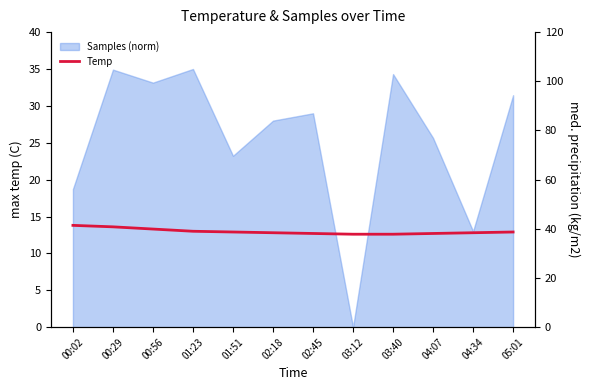

How many data points does each series have?

12